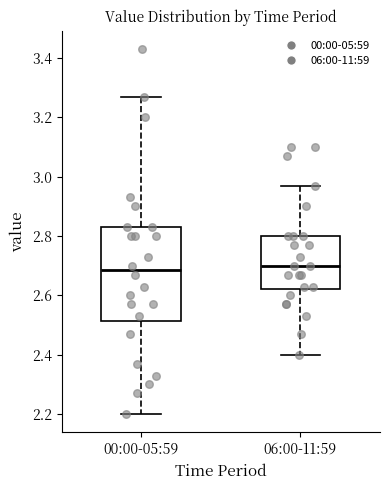

Reading left to right, transcribe this box plot: for each box, give where its median line is, the range the box spans, and where its two whiskers end, as read against the y-axis. The values are not printed on the chart, so give them approximately, as read against the axis.

00:00-05:59: median 2.68, box 2.52 to 2.84, whiskers 2.20 to 3.28
06:00-11:59: median 2.70, box 2.62 to 2.80, whiskers 2.40 to 2.98